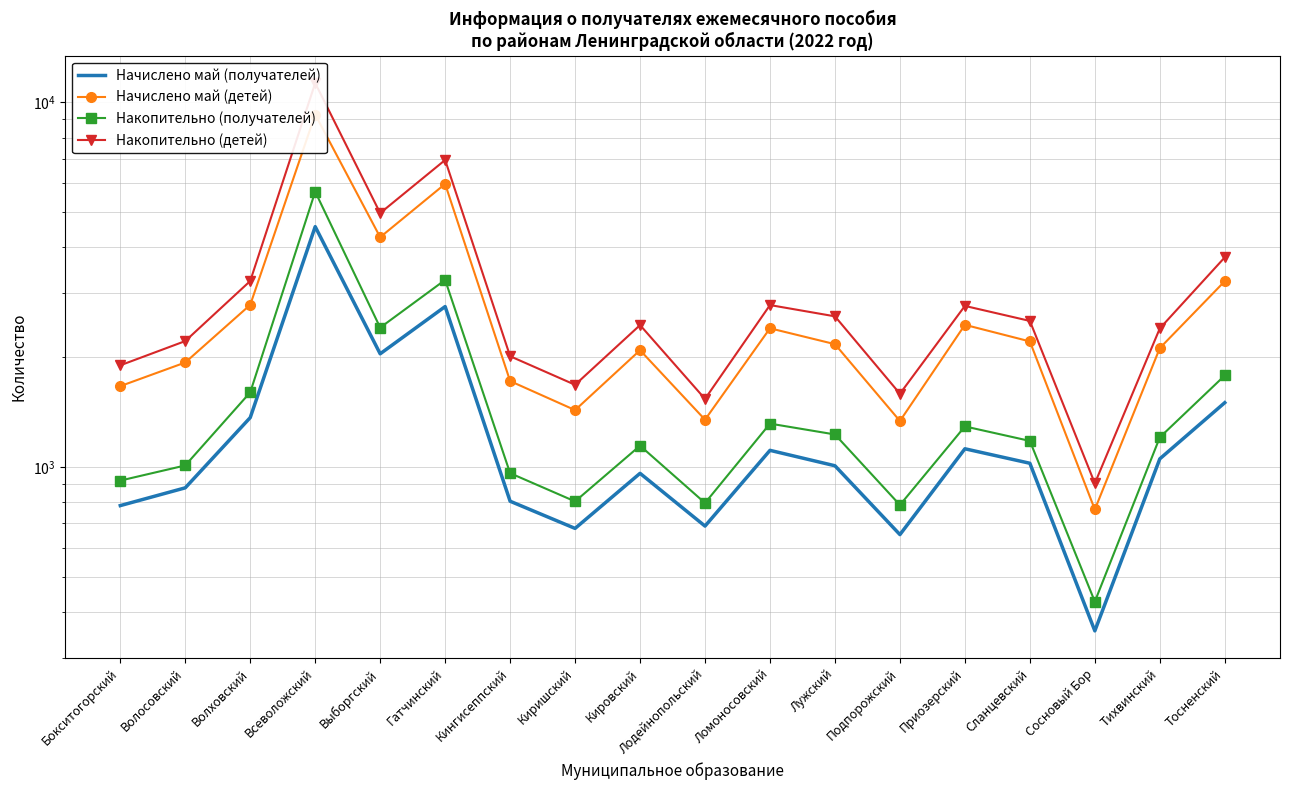

What is the sum of the Накопительно (получателей) values at Тосненский and Гатчинский?

5037